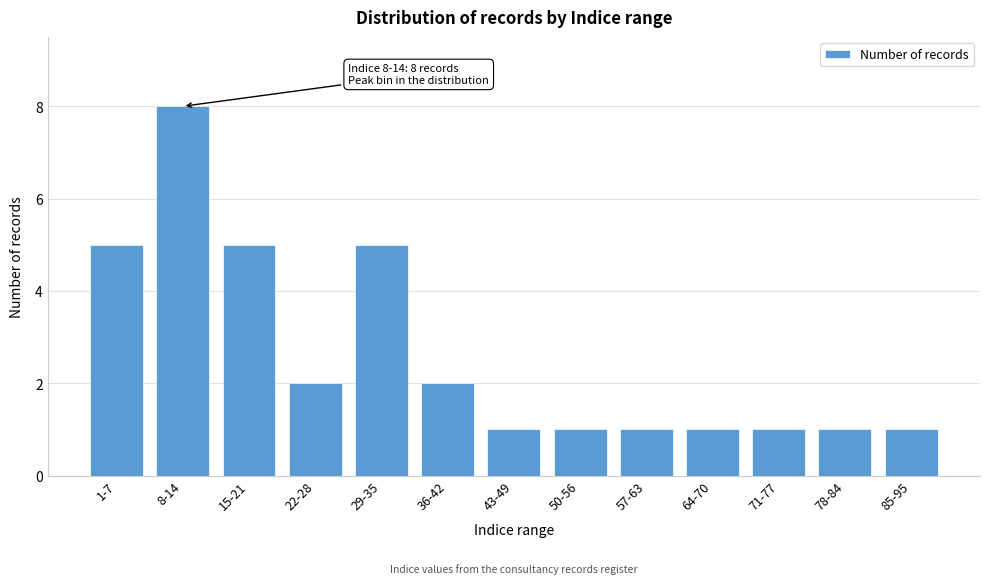

Reading left to right, extract all data points from this chart.

1-7=5	8-14=8	15-21=5	22-28=2	29-35=5	36-42=2	43-49=1	50-56=1	57-63=1	64-70=1	71-77=1	78-84=1	85-95=1